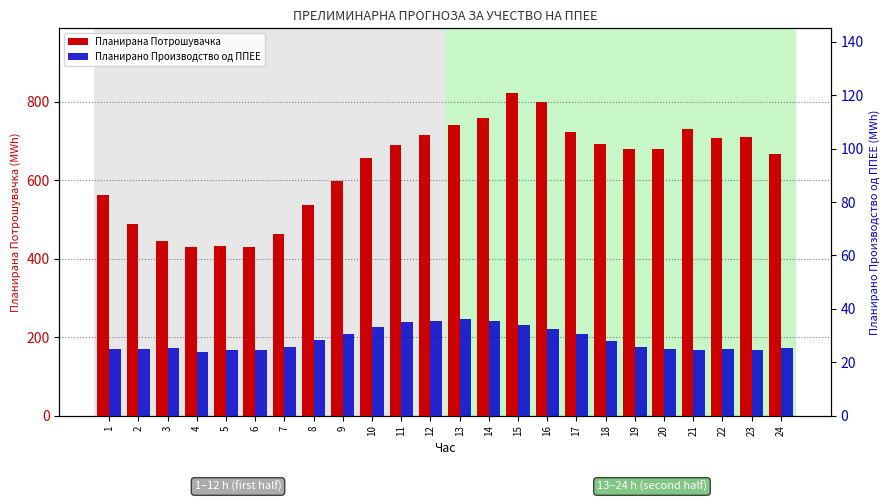

Which series has the largest total across all categories?

Планирана Потрошувачка